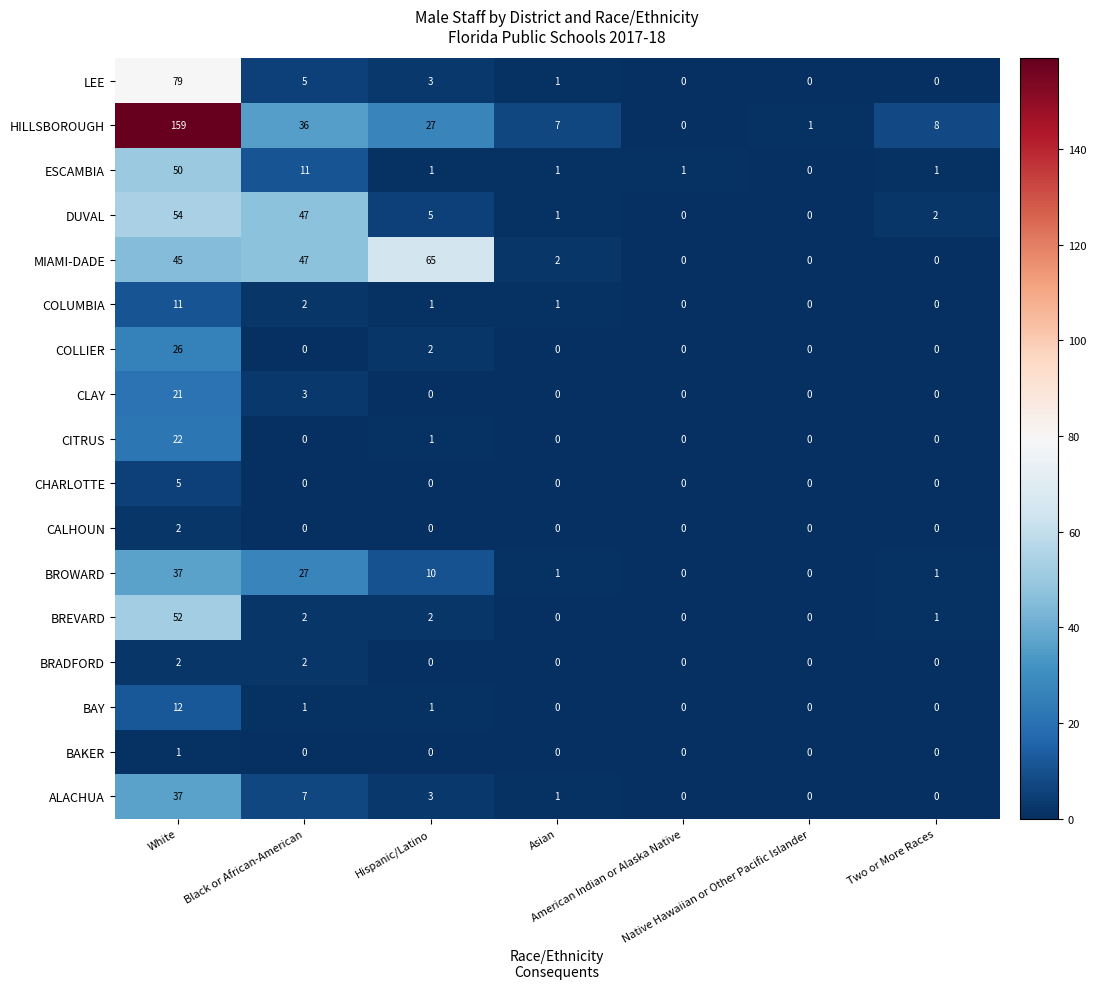

At which category is the sum across all series the highest?

White